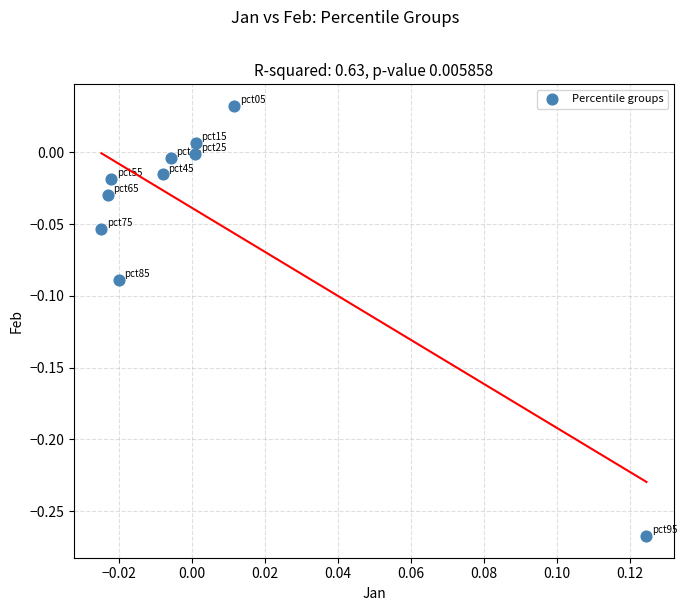

What is the range of Y values (max minus min)?

0.3